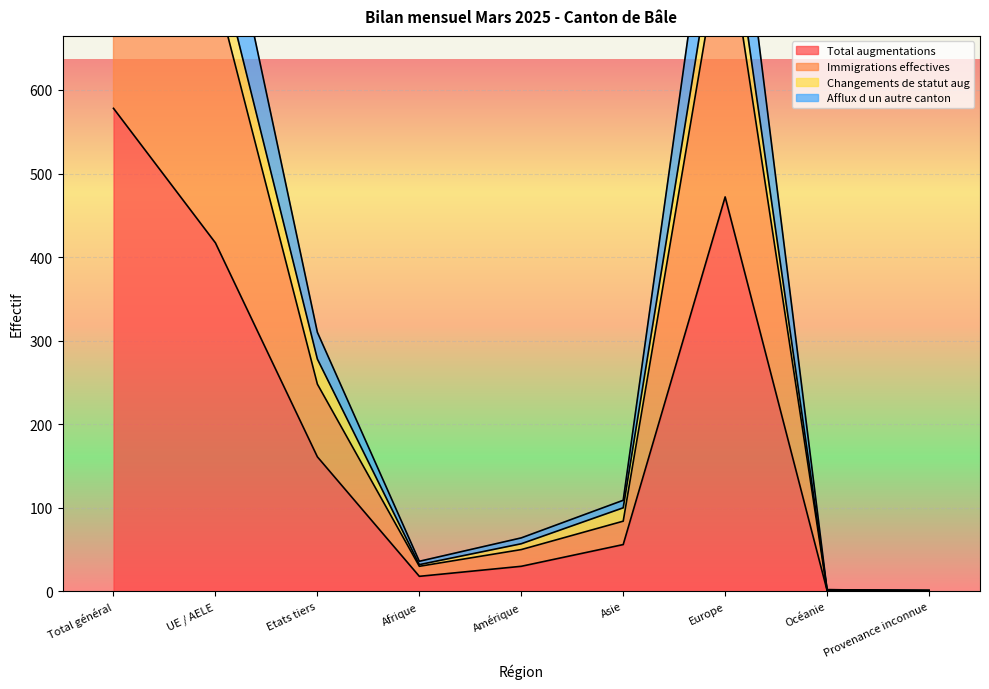

How many lines are shown in the chart?

4